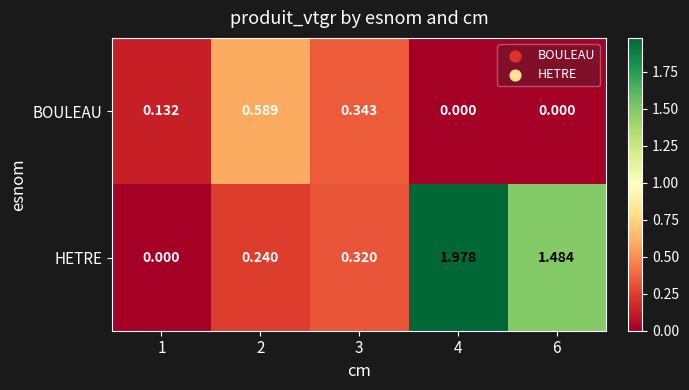

Rank the series by their average value, from lowest to highest.

BOULEAU, HETRE